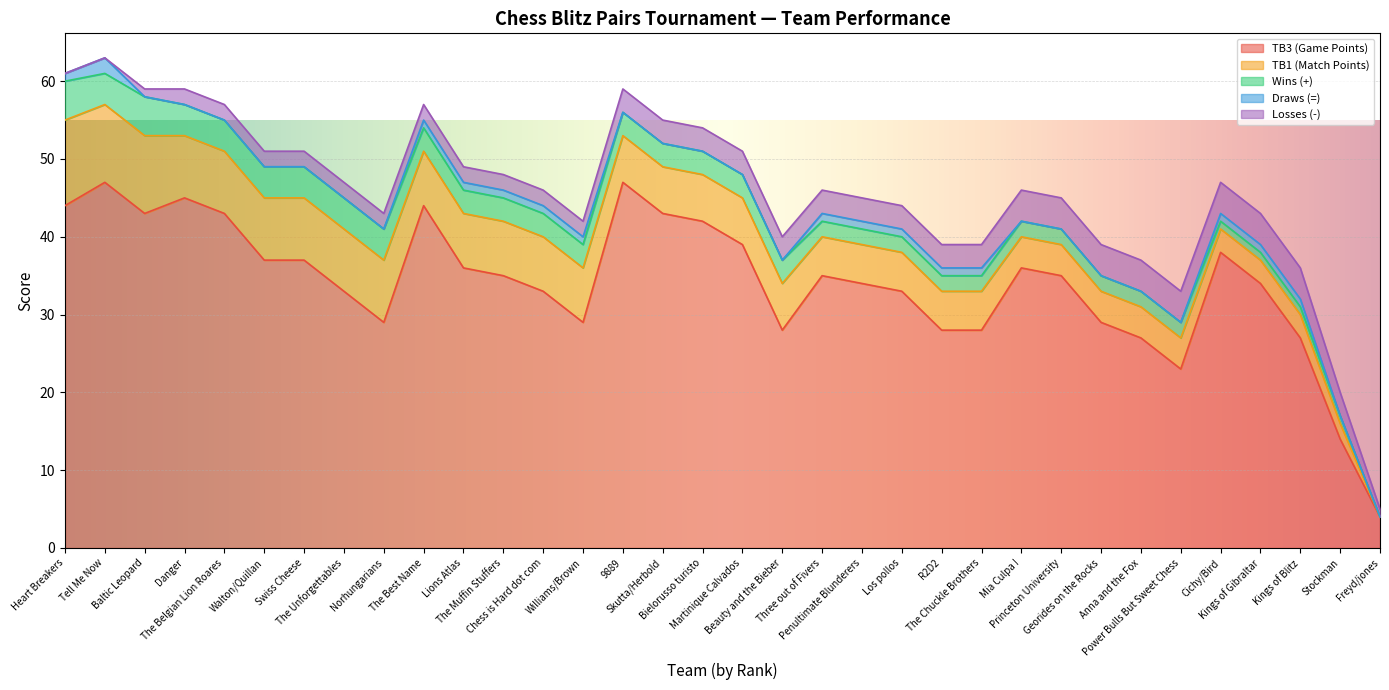

How many values in the Wins (+) series exceed 3?

9